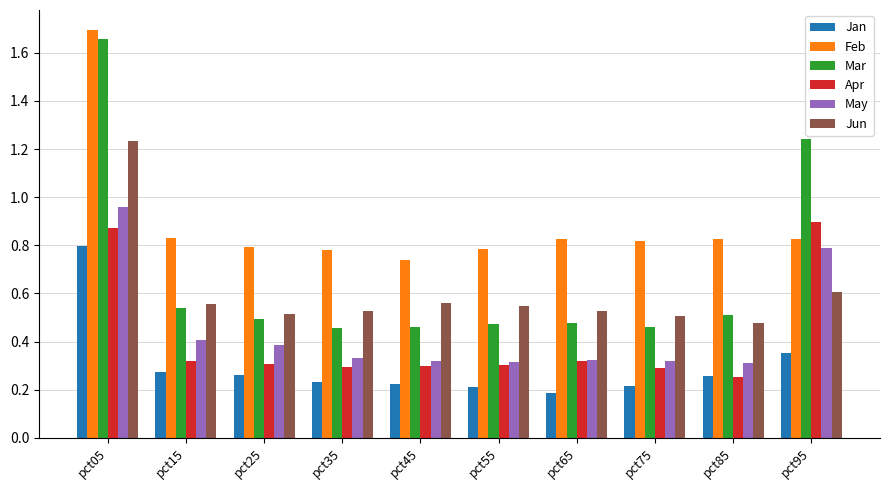

Count the Jan values in the range 0 to 1.

10